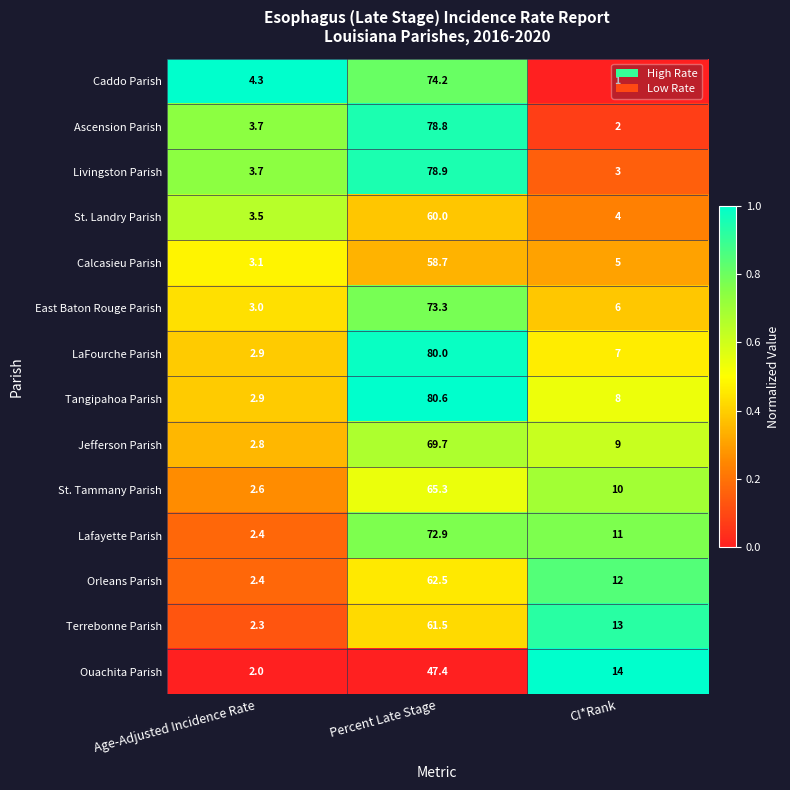

The Lafayette Parish series shows 72.9 at Percent Late Stage. True or false?

True